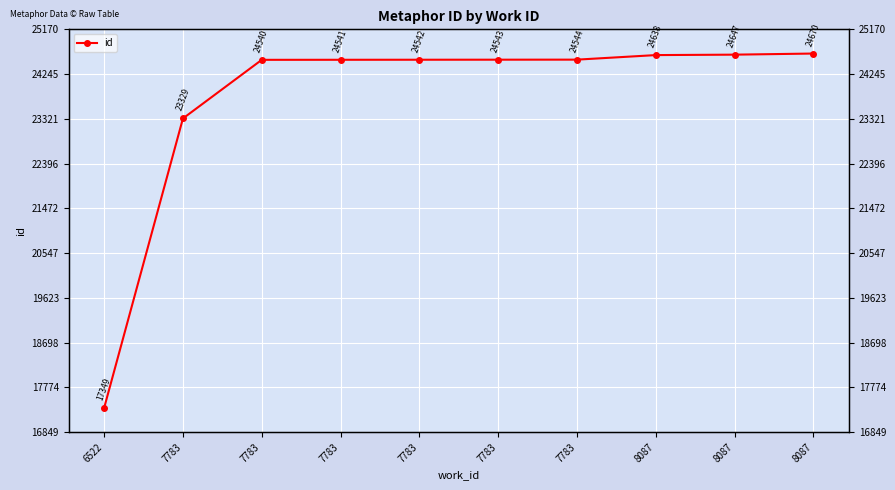

List the labels in order of value, largest first.

8087, 8087, 8087, 7783, 7783, 7783, 7783, 7783, 7783, 6522